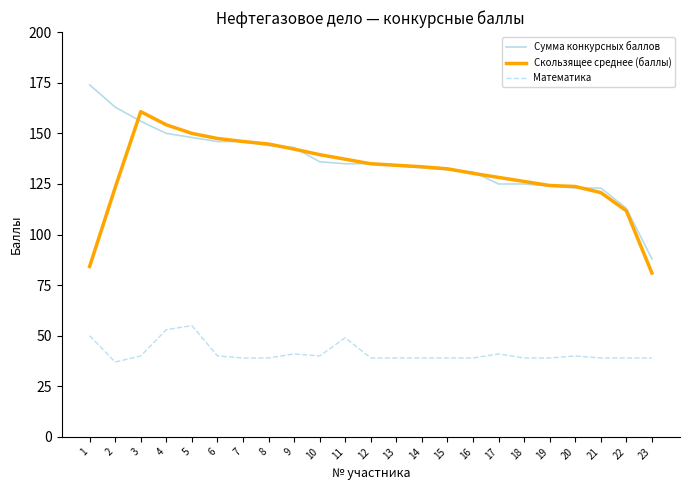

Where is Математика nearest to the value 46?

11